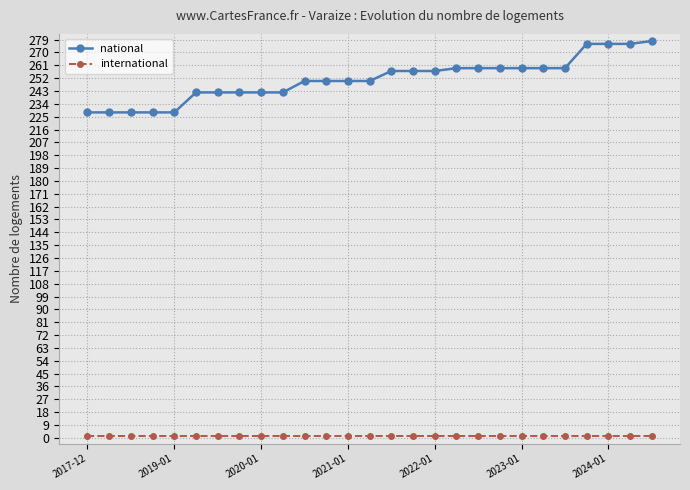

Which series has the largest total across all categories?

national